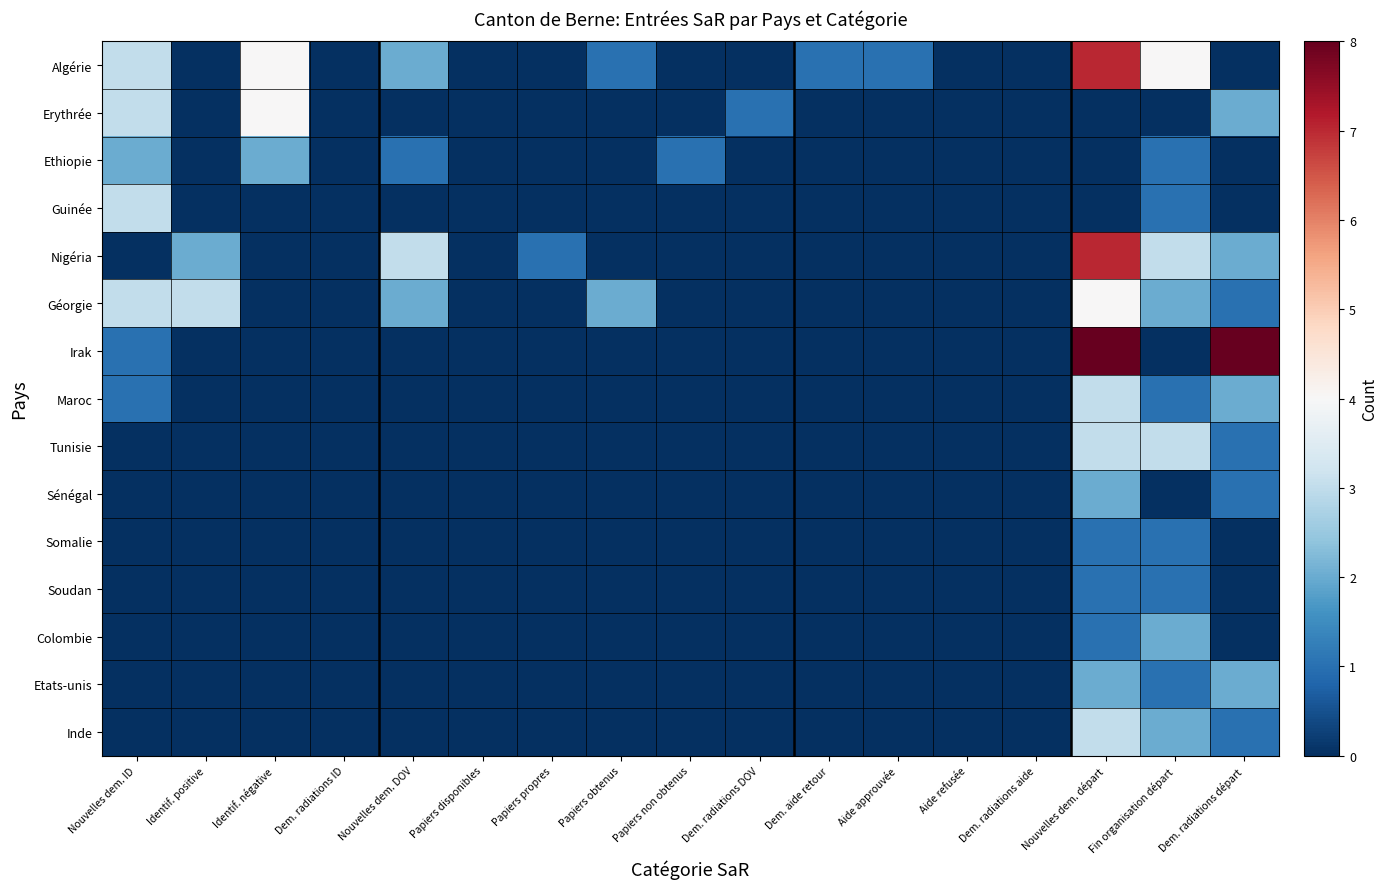

Reading left to right, what are all the values shown in this chart?

Algérie: Nouvelles dem. ID=3	Identif. positive=0	Identif. négative=4	Dem. radiations ID=0	Nouvelles dem. DOV=2	Papiers disponibles=0	Papiers propres=0	Papiers obtenus=1	Papiers non obtenus=0	Dem. radiations DOV=0	Dem. aide retour=1	Aide approuvée=1	Aide refusée=0	Dem. radiations aide=0	Nouvelles dem. départ=7	Fin organisation départ=4	Dem. radiations départ=0
Erythrée: Nouvelles dem. ID=3	Identif. positive=0	Identif. négative=4	Dem. radiations ID=0	Nouvelles dem. DOV=0	Papiers disponibles=0	Papiers propres=0	Papiers obtenus=0	Papiers non obtenus=0	Dem. radiations DOV=1	Dem. aide retour=0	Aide approuvée=0	Aide refusée=0	Dem. radiations aide=0	Nouvelles dem. départ=0	Fin organisation départ=0	Dem. radiations départ=2
Ethiopie: Nouvelles dem. ID=2	Identif. positive=0	Identif. négative=2	Dem. radiations ID=0	Nouvelles dem. DOV=1	Papiers disponibles=0	Papiers propres=0	Papiers obtenus=0	Papiers non obtenus=1	Dem. radiations DOV=0	Dem. aide retour=0	Aide approuvée=0	Aide refusée=0	Dem. radiations aide=0	Nouvelles dem. départ=0	Fin organisation départ=1	Dem. radiations départ=0
Guinée: Nouvelles dem. ID=3	Identif. positive=0	Identif. négative=0	Dem. radiations ID=0	Nouvelles dem. DOV=0	Papiers disponibles=0	Papiers propres=0	Papiers obtenus=0	Papiers non obtenus=0	Dem. radiations DOV=0	Dem. aide retour=0	Aide approuvée=0	Aide refusée=0	Dem. radiations aide=0	Nouvelles dem. départ=0	Fin organisation départ=1	Dem. radiations départ=0
Nigéria: Nouvelles dem. ID=0	Identif. positive=2	Identif. négative=0	Dem. radiations ID=0	Nouvelles dem. DOV=3	Papiers disponibles=0	Papiers propres=1	Papiers obtenus=0	Papiers non obtenus=0	Dem. radiations DOV=0	Dem. aide retour=0	Aide approuvée=0	Aide refusée=0	Dem. radiations aide=0	Nouvelles dem. départ=7	Fin organisation départ=3	Dem. radiations départ=2
Géorgie: Nouvelles dem. ID=3	Identif. positive=3	Identif. négative=0	Dem. radiations ID=0	Nouvelles dem. DOV=2	Papiers disponibles=0	Papiers propres=0	Papiers obtenus=2	Papiers non obtenus=0	Dem. radiations DOV=0	Dem. aide retour=0	Aide approuvée=0	Aide refusée=0	Dem. radiations aide=0	Nouvelles dem. départ=4	Fin organisation départ=2	Dem. radiations départ=1
Irak: Nouvelles dem. ID=1	Identif. positive=0	Identif. négative=0	Dem. radiations ID=0	Nouvelles dem. DOV=0	Papiers disponibles=0	Papiers propres=0	Papiers obtenus=0	Papiers non obtenus=0	Dem. radiations DOV=0	Dem. aide retour=0	Aide approuvée=0	Aide refusée=0	Dem. radiations aide=0	Nouvelles dem. départ=8	Fin organisation départ=0	Dem. radiations départ=8
Maroc: Nouvelles dem. ID=1	Identif. positive=0	Identif. négative=0	Dem. radiations ID=0	Nouvelles dem. DOV=0	Papiers disponibles=0	Papiers propres=0	Papiers obtenus=0	Papiers non obtenus=0	Dem. radiations DOV=0	Dem. aide retour=0	Aide approuvée=0	Aide refusée=0	Dem. radiations aide=0	Nouvelles dem. départ=3	Fin organisation départ=1	Dem. radiations départ=2
Tunisie: Nouvelles dem. ID=0	Identif. positive=0	Identif. négative=0	Dem. radiations ID=0	Nouvelles dem. DOV=0	Papiers disponibles=0	Papiers propres=0	Papiers obtenus=0	Papiers non obtenus=0	Dem. radiations DOV=0	Dem. aide retour=0	Aide approuvée=0	Aide refusée=0	Dem. radiations aide=0	Nouvelles dem. départ=3	Fin organisation départ=3	Dem. radiations départ=1
Sénégal: Nouvelles dem. ID=0	Identif. positive=0	Identif. négative=0	Dem. radiations ID=0	Nouvelles dem. DOV=0	Papiers disponibles=0	Papiers propres=0	Papiers obtenus=0	Papiers non obtenus=0	Dem. radiations DOV=0	Dem. aide retour=0	Aide approuvée=0	Aide refusée=0	Dem. radiations aide=0	Nouvelles dem. départ=2	Fin organisation départ=0	Dem. radiations départ=1
Somalie: Nouvelles dem. ID=0	Identif. positive=0	Identif. négative=0	Dem. radiations ID=0	Nouvelles dem. DOV=0	Papiers disponibles=0	Papiers propres=0	Papiers obtenus=0	Papiers non obtenus=0	Dem. radiations DOV=0	Dem. aide retour=0	Aide approuvée=0	Aide refusée=0	Dem. radiations aide=0	Nouvelles dem. départ=1	Fin organisation départ=1	Dem. radiations départ=0
Soudan: Nouvelles dem. ID=0	Identif. positive=0	Identif. négative=0	Dem. radiations ID=0	Nouvelles dem. DOV=0	Papiers disponibles=0	Papiers propres=0	Papiers obtenus=0	Papiers non obtenus=0	Dem. radiations DOV=0	Dem. aide retour=0	Aide approuvée=0	Aide refusée=0	Dem. radiations aide=0	Nouvelles dem. départ=1	Fin organisation départ=1	Dem. radiations départ=0
Colombie: Nouvelles dem. ID=0	Identif. positive=0	Identif. négative=0	Dem. radiations ID=0	Nouvelles dem. DOV=0	Papiers disponibles=0	Papiers propres=0	Papiers obtenus=0	Papiers non obtenus=0	Dem. radiations DOV=0	Dem. aide retour=0	Aide approuvée=0	Aide refusée=0	Dem. radiations aide=0	Nouvelles dem. départ=1	Fin organisation départ=2	Dem. radiations départ=0
Etats-unis: Nouvelles dem. ID=0	Identif. positive=0	Identif. négative=0	Dem. radiations ID=0	Nouvelles dem. DOV=0	Papiers disponibles=0	Papiers propres=0	Papiers obtenus=0	Papiers non obtenus=0	Dem. radiations DOV=0	Dem. aide retour=0	Aide approuvée=0	Aide refusée=0	Dem. radiations aide=0	Nouvelles dem. départ=2	Fin organisation départ=1	Dem. radiations départ=2
Inde: Nouvelles dem. ID=0	Identif. positive=0	Identif. négative=0	Dem. radiations ID=0	Nouvelles dem. DOV=0	Papiers disponibles=0	Papiers propres=0	Papiers obtenus=0	Papiers non obtenus=0	Dem. radiations DOV=0	Dem. aide retour=0	Aide approuvée=0	Aide refusée=0	Dem. radiations aide=0	Nouvelles dem. départ=3	Fin organisation départ=2	Dem. radiations départ=1